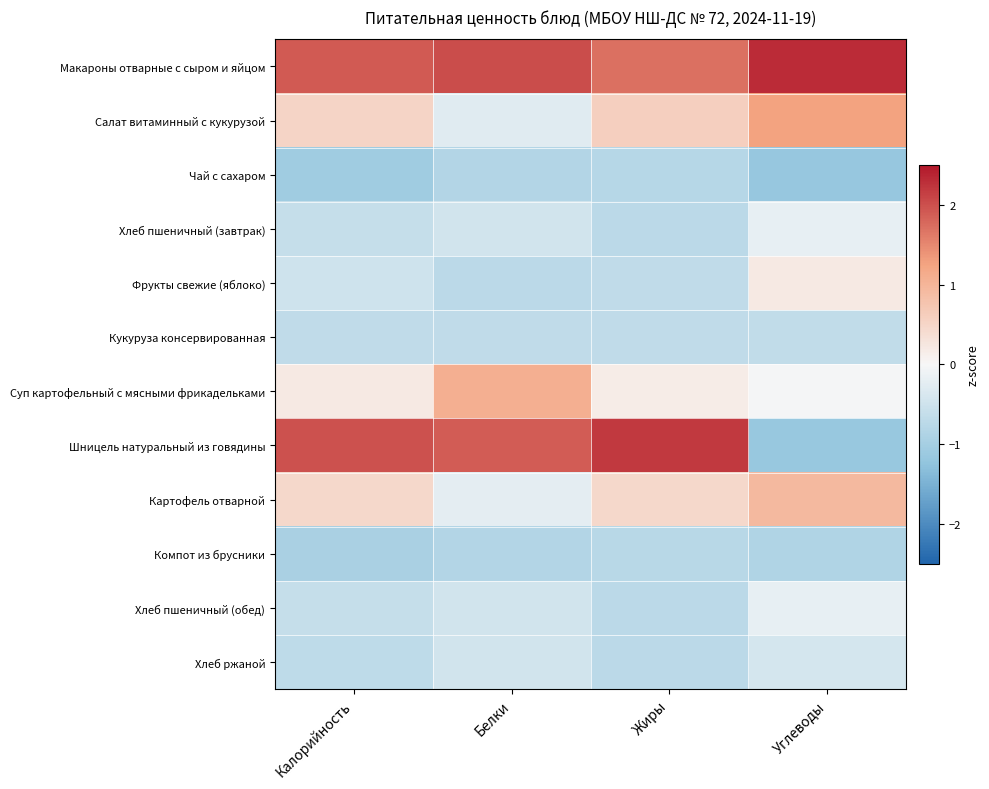

Which series has the largest total across all categories?

Макароны отварные с сыром и яйцом